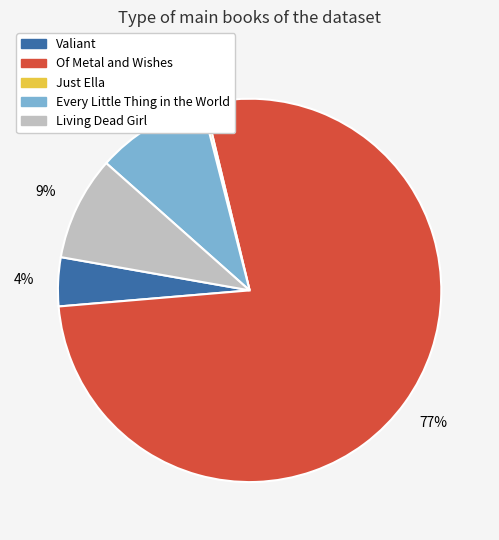

Do Of Metal and Wishes and Valiant together represent more than half of the pie?

Yes